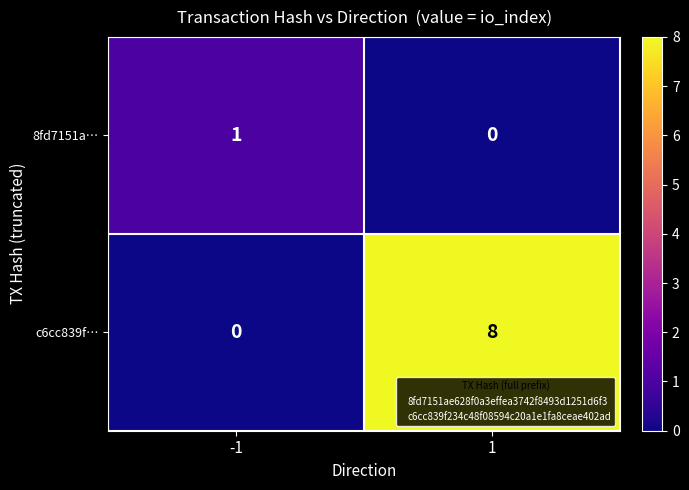

What is the total value across all series at 1?

8